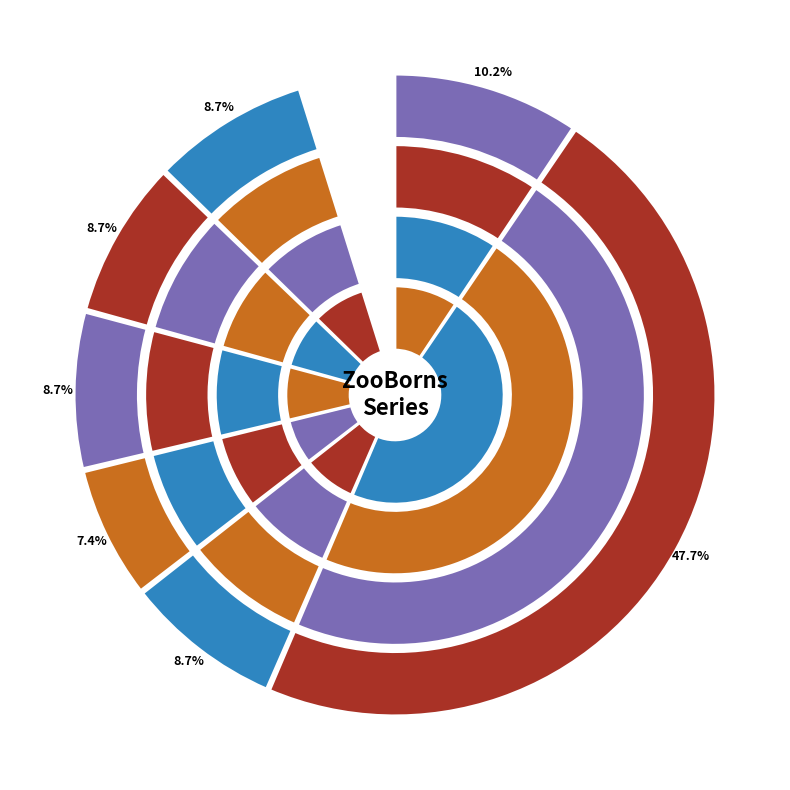

Is I Love You, ZooBorns! the majority of the pie?

No